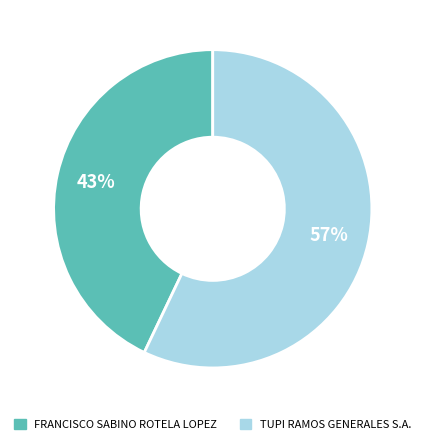

Rank the categories by value from lowest to highest.

FRANCISCO SABINO ROTELA LOPEZ, TUPI RAMOS GENERALES S.A.